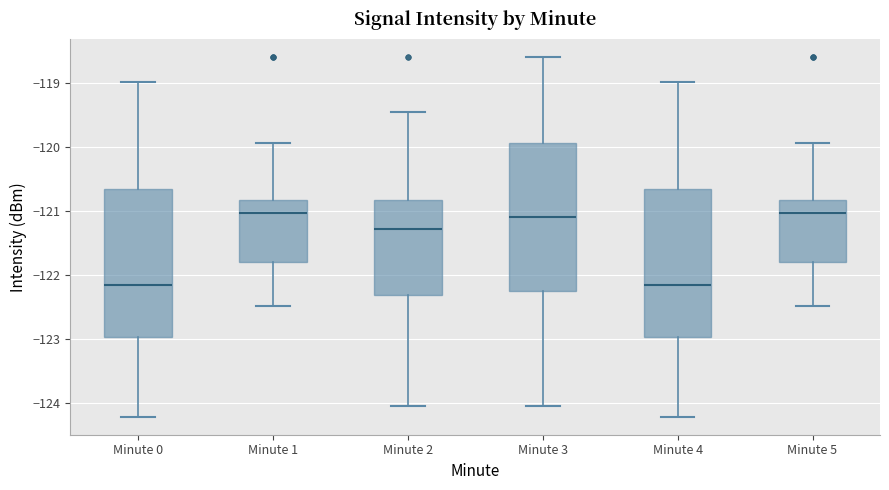

Reading left to right, transcribe this box plot: for each box, give where its median line is, the range the box spans, and where its two whiskers end, as read against the y-axis. The values are not printed on the chart, so give them approximately, as read against the axis.

Minute 0: median -122.2, box -123.0 to -120.7, whiskers -124.2 to -119.0
Minute 1: median -121.0, box -121.8 to -120.8, whiskers -122.5 to -119.9
Minute 2: median -121.3, box -122.3 to -120.8, whiskers -124.1 to -119.4
Minute 3: median -121.1, box -122.3 to -119.9, whiskers -124.1 to -118.6
Minute 4: median -122.2, box -123.0 to -120.7, whiskers -124.2 to -119.0
Minute 5: median -121.0, box -121.8 to -120.8, whiskers -122.5 to -119.9